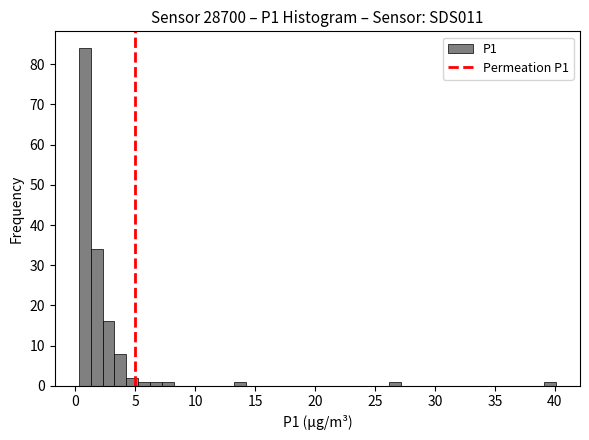

Around what value on the x-axis is the tallest bar? Give the approximate position of its centre, as read against the axis.

1.0